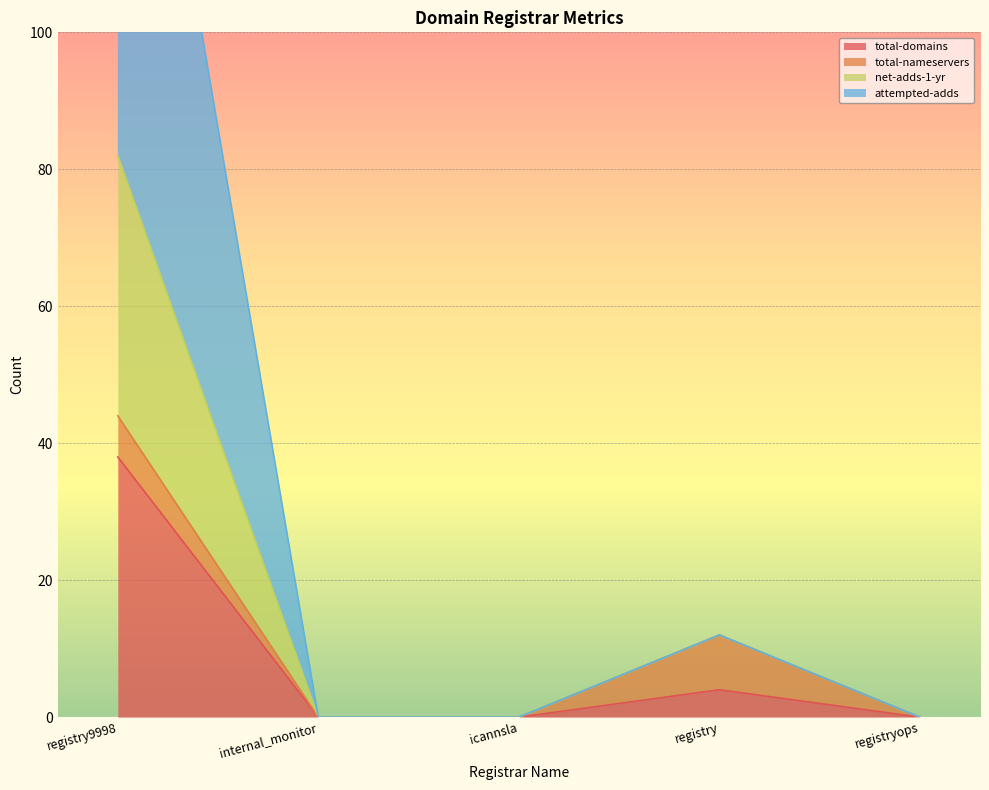

True or false: total-domains and net-adds-1-yr cross at least once.

False